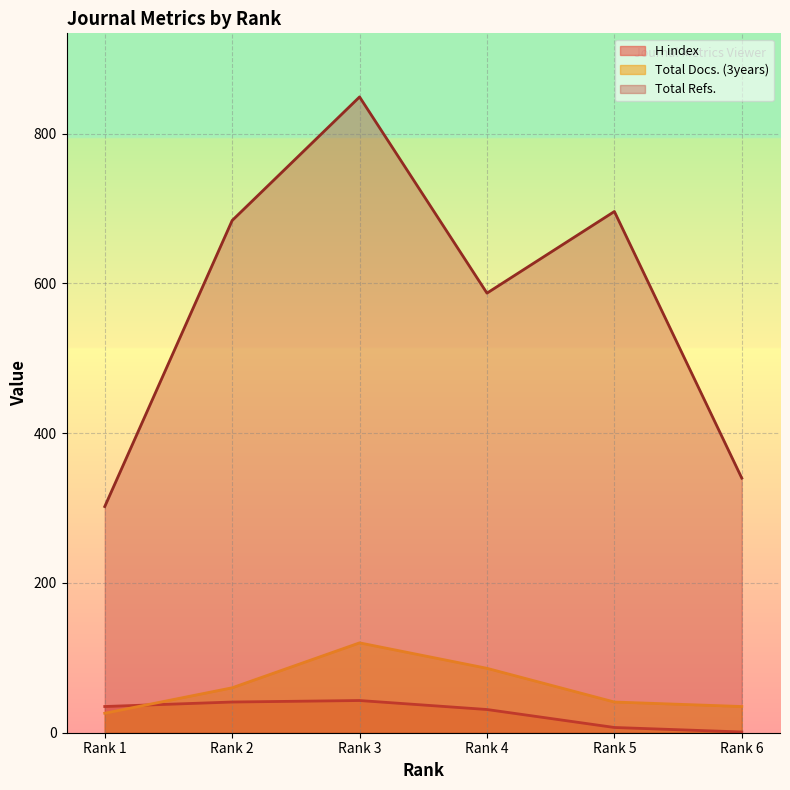

What is the minimum value shown in the chart?

1